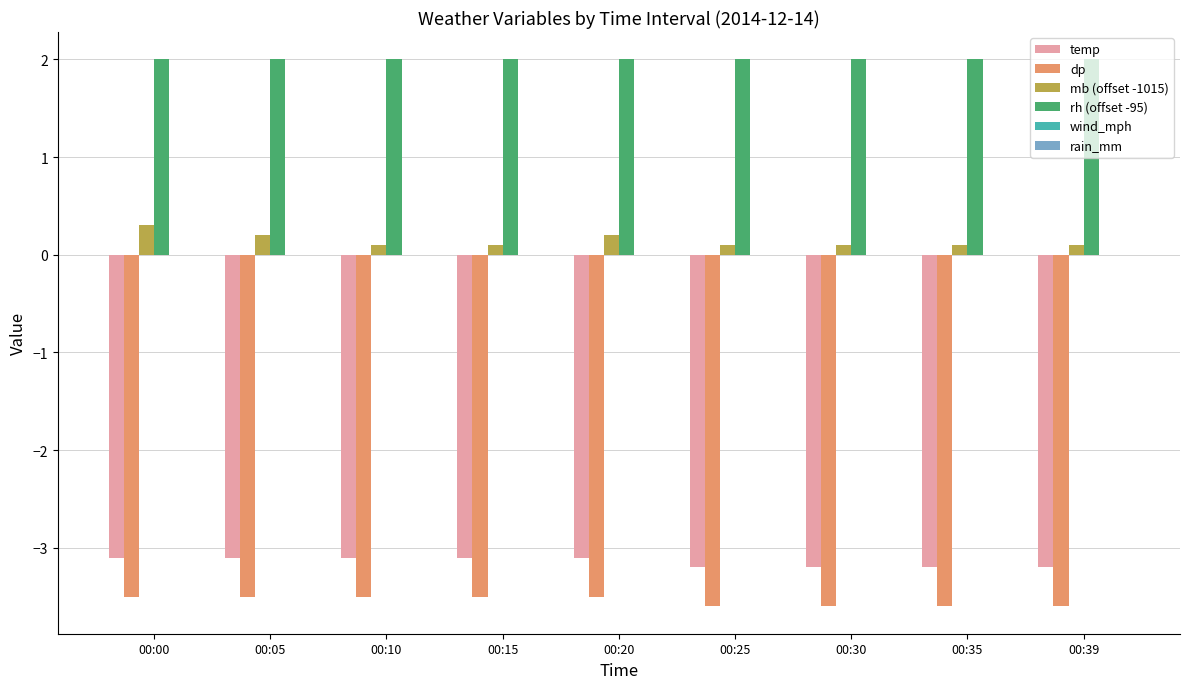

Count the number of categories in the chart.

9